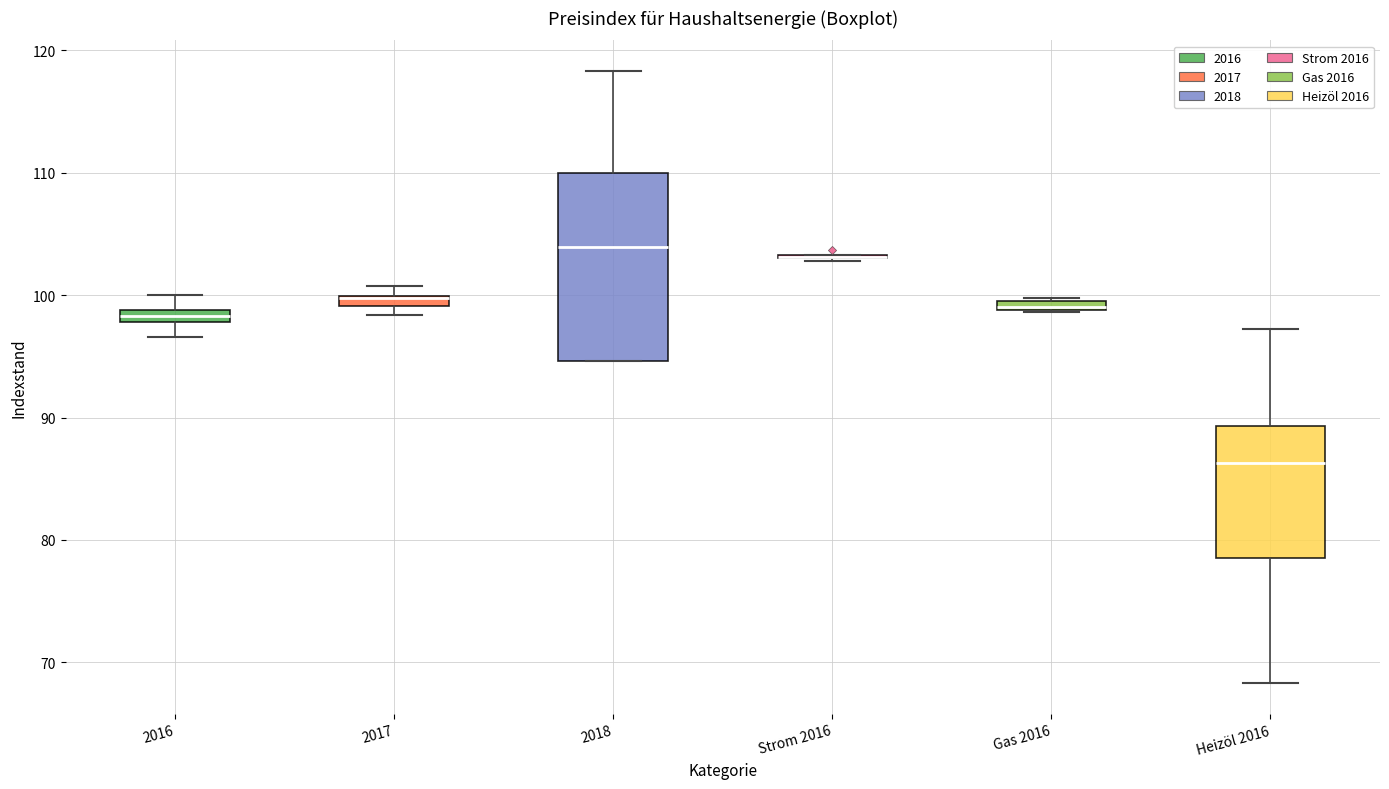

Comparing the boxes themselves (not the whiskers), which one is the tallest?

2018